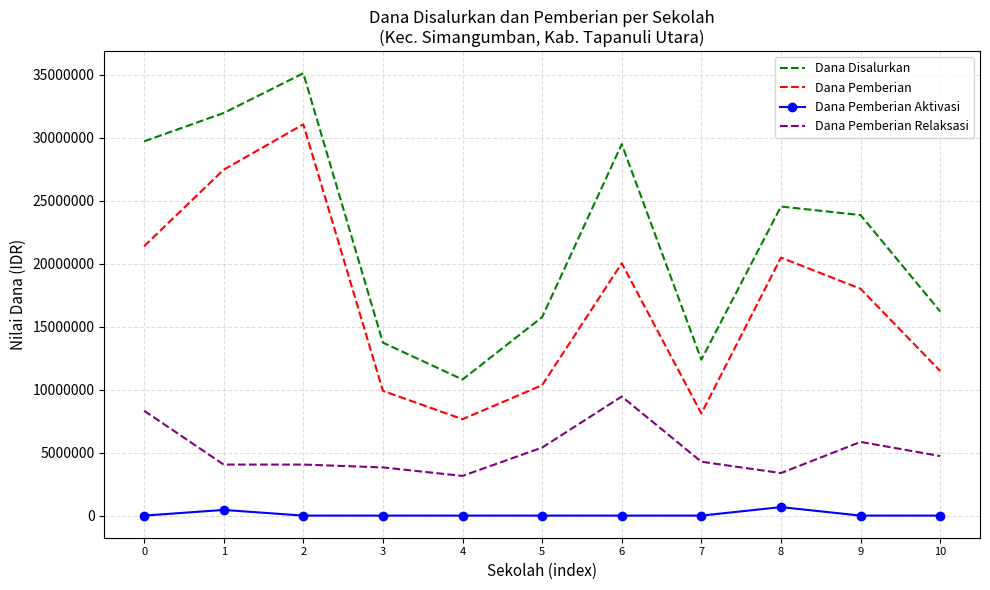

Is the value of Dana Pemberian at 2 greater than the value of Dana Pemberian Aktivasi at 1?

Yes